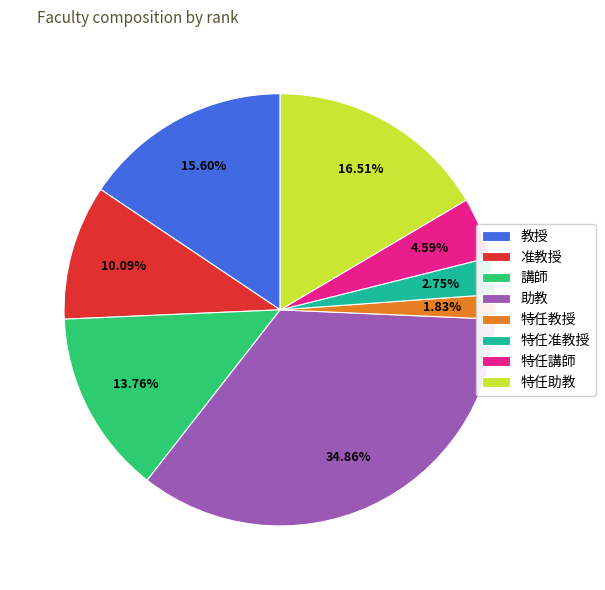

Combined, do 助教 and 講師 account for over 50%?

No